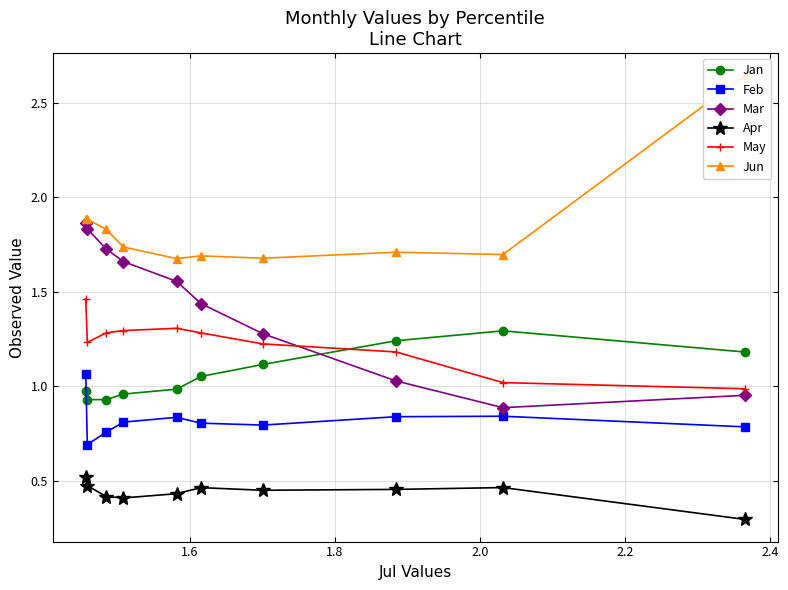

What is the value of the Apr point at the 10th from the left?

0.3